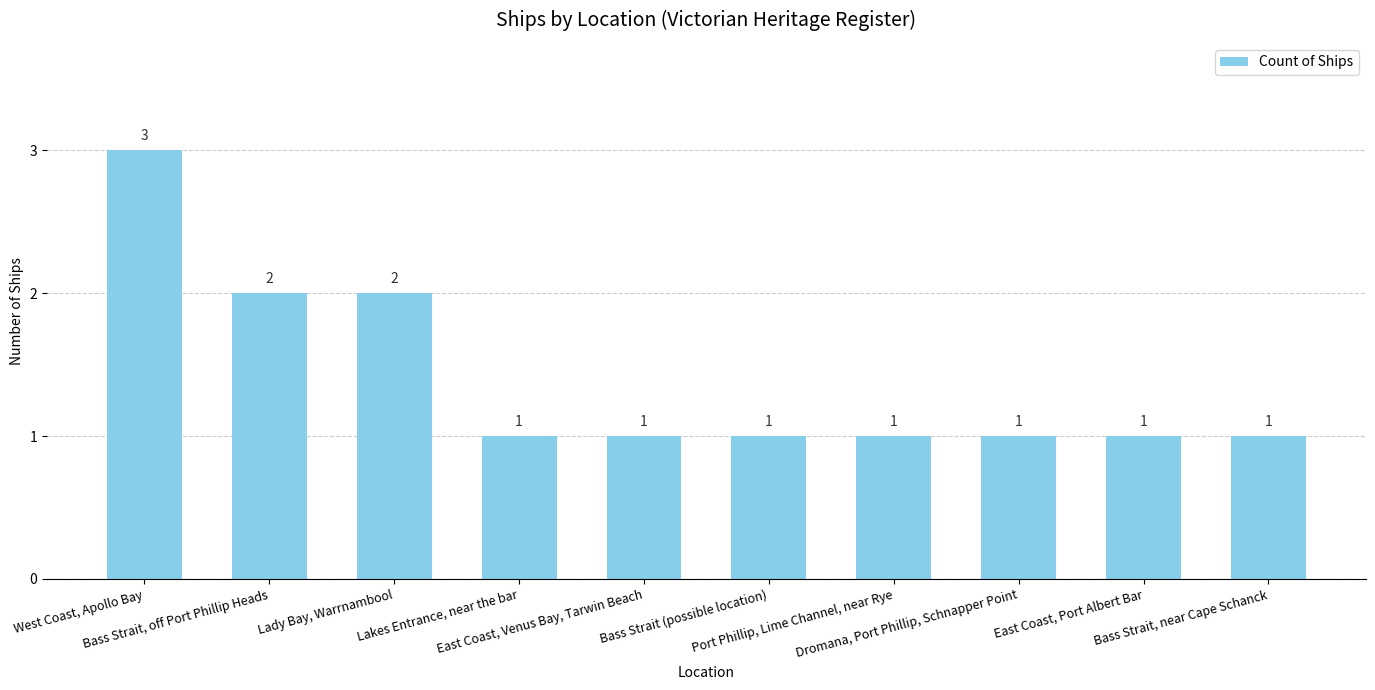

What is the maximum value shown in the chart?

3